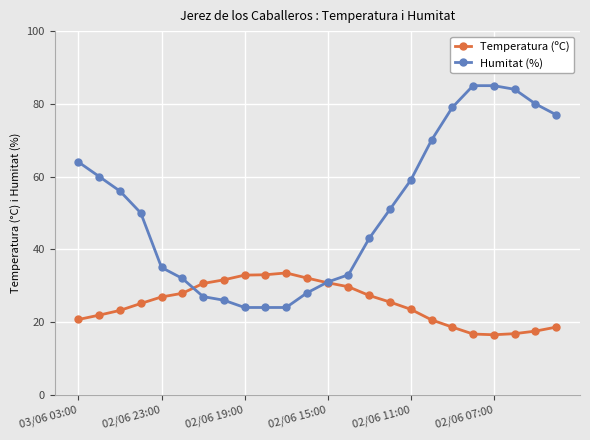

List the series in order of their peak value, lowest first.

Temperatura (ºC), Humitat (%)